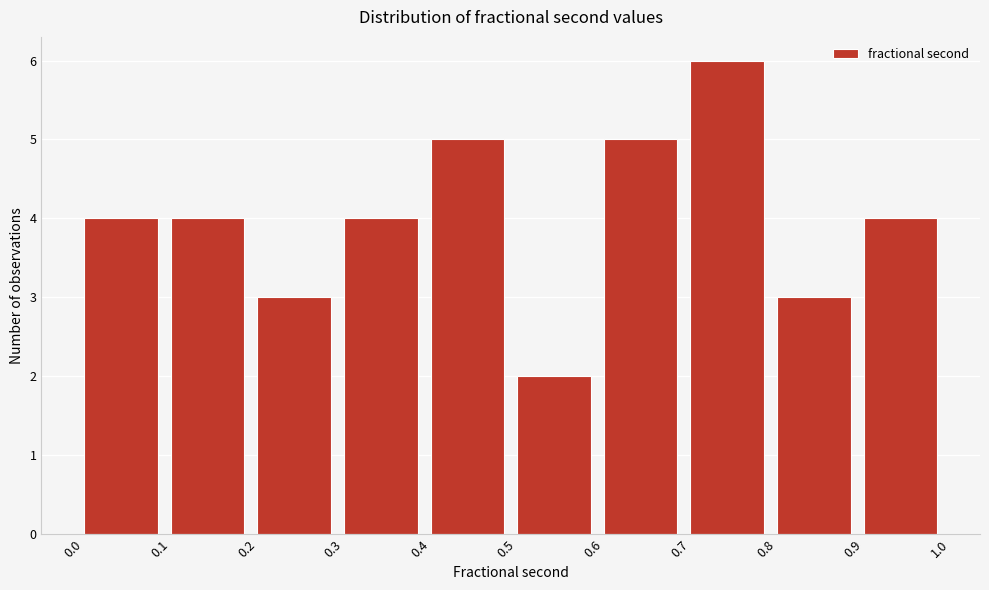

Reading left to right, list every bar in this chart as the range it spans on the x-axis followed by its height. The values are not printed on the chart, so give them approximately, as read against the axis.

0.0 to 0.1: 4
0.1 to 0.2: 4
0.2 to 0.3: 3
0.3 to 0.4: 4
0.4 to 0.5: 5
0.5 to 0.6: 2
0.6 to 0.7: 5
0.7 to 0.8: 6
0.8 to 0.9: 3
0.9 to 1.0: 4